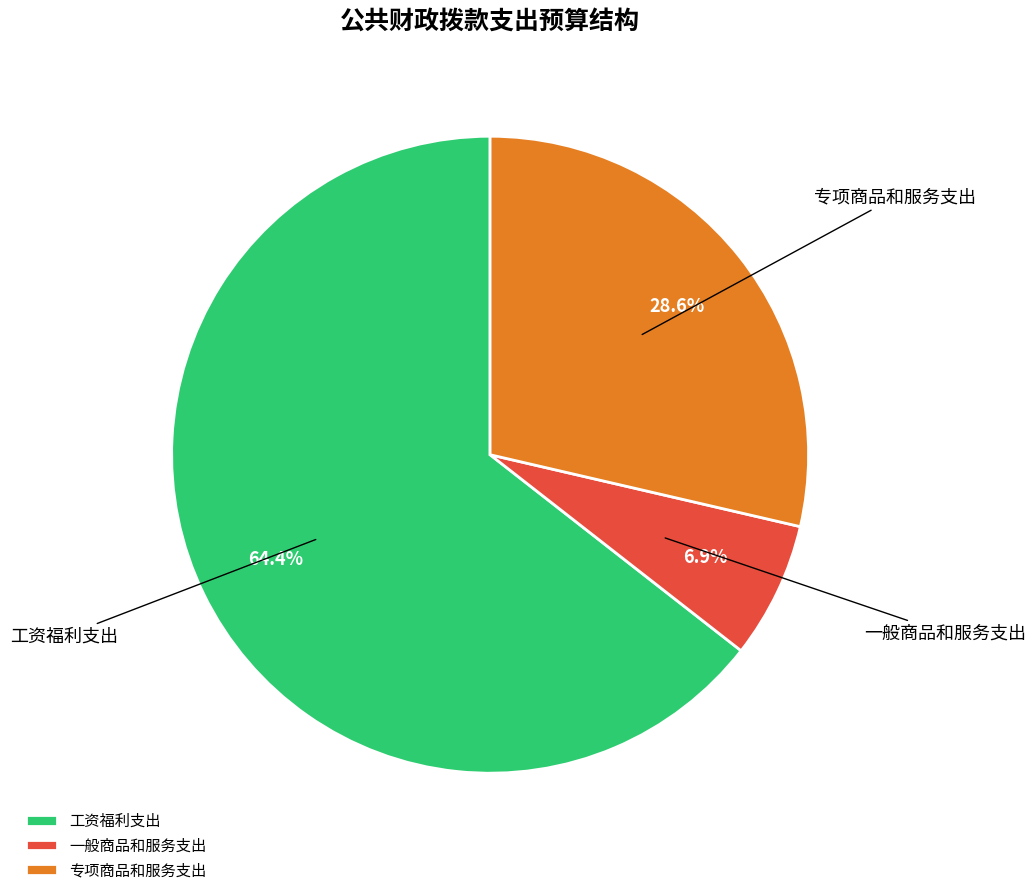

Is the sum of 专项商品和服务支出 and 一般商品和服务支出 greater than half?

No